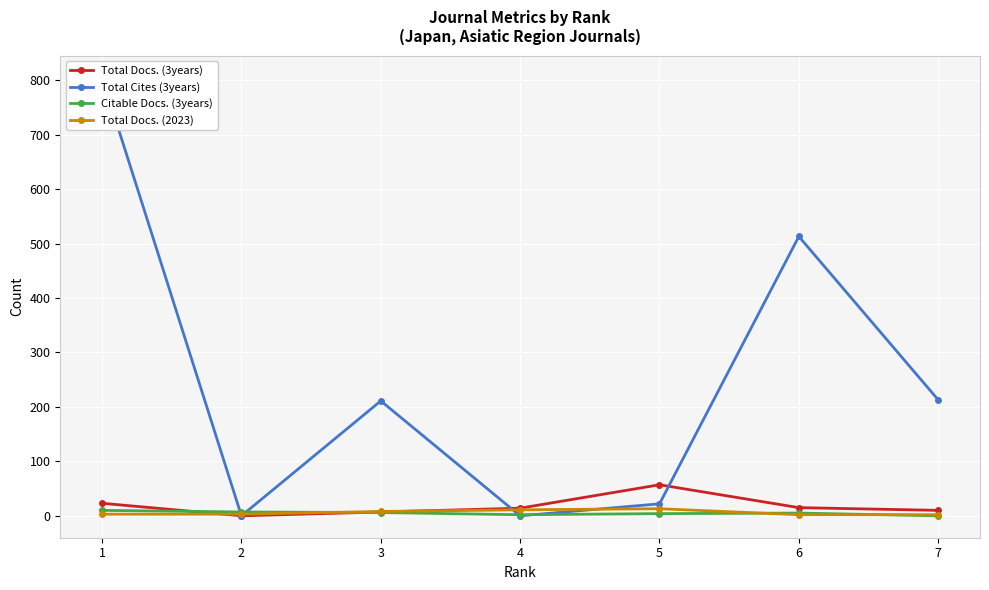

Which label corresponds to the largest value in the chart?

1